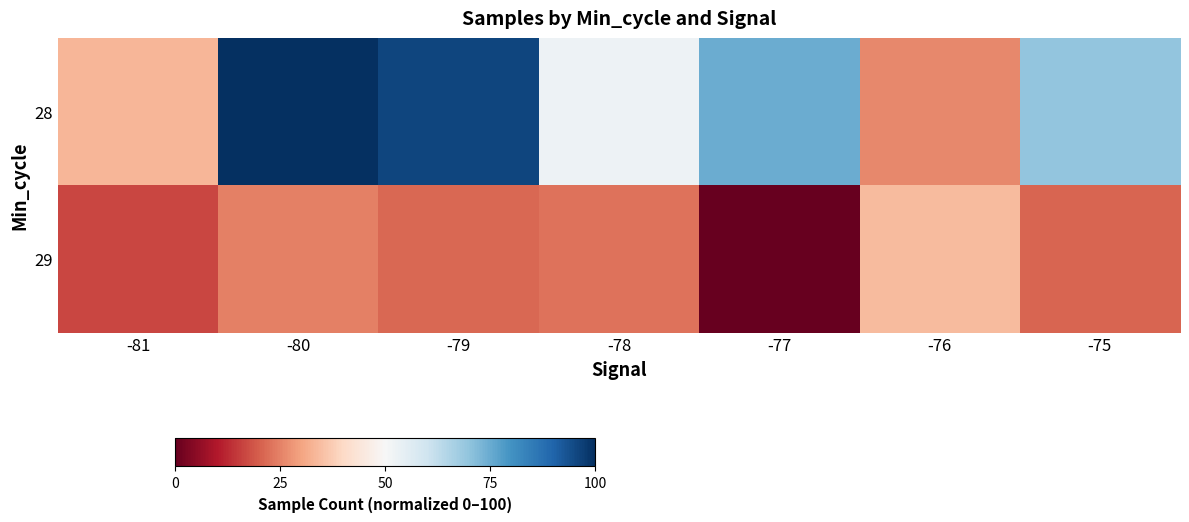

At how many categories does at least one series exceed 15?

7